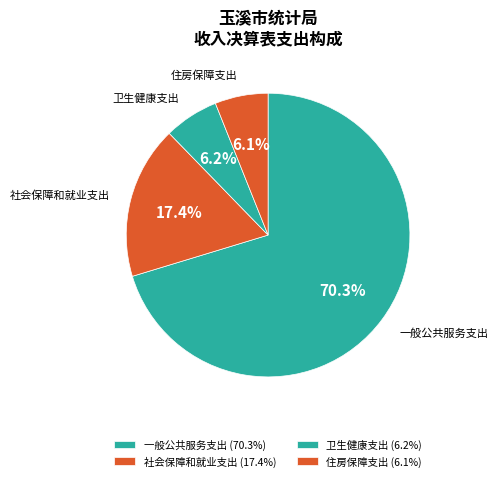

Is it true that 社会保障和就业支出 is 27% of the pie?

False